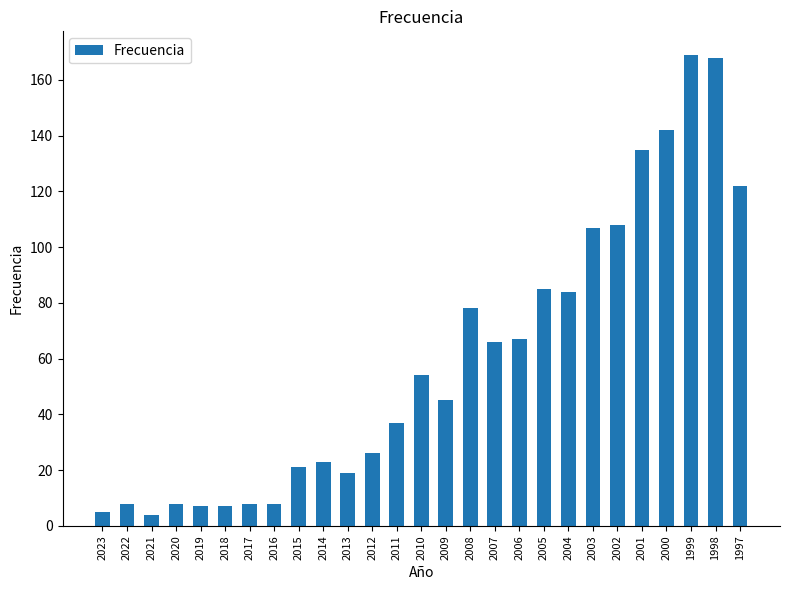

What is the difference between the maximum and minimum values?

165